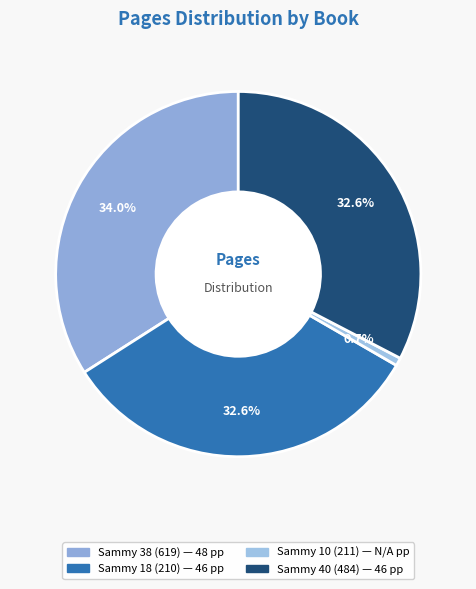

Which category has the biggest portion of the pie?

Sammy 38 (619)